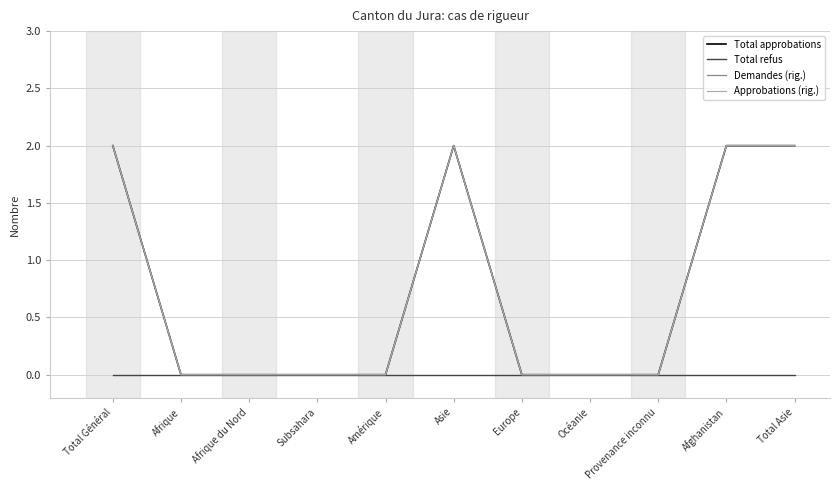

Reading left to right, what are all the values shown in this chart?

Total approbations: 2	0	0	0	0	2	0	0	0	2	2
Total refus: 0	0	0	0	0	0	0	0	0	0	0
Demandes (rig.): 2	0	0	0	0	2	0	0	0	2	2
Approbations (rig.): 2	0	0	0	0	2	0	0	0	2	2